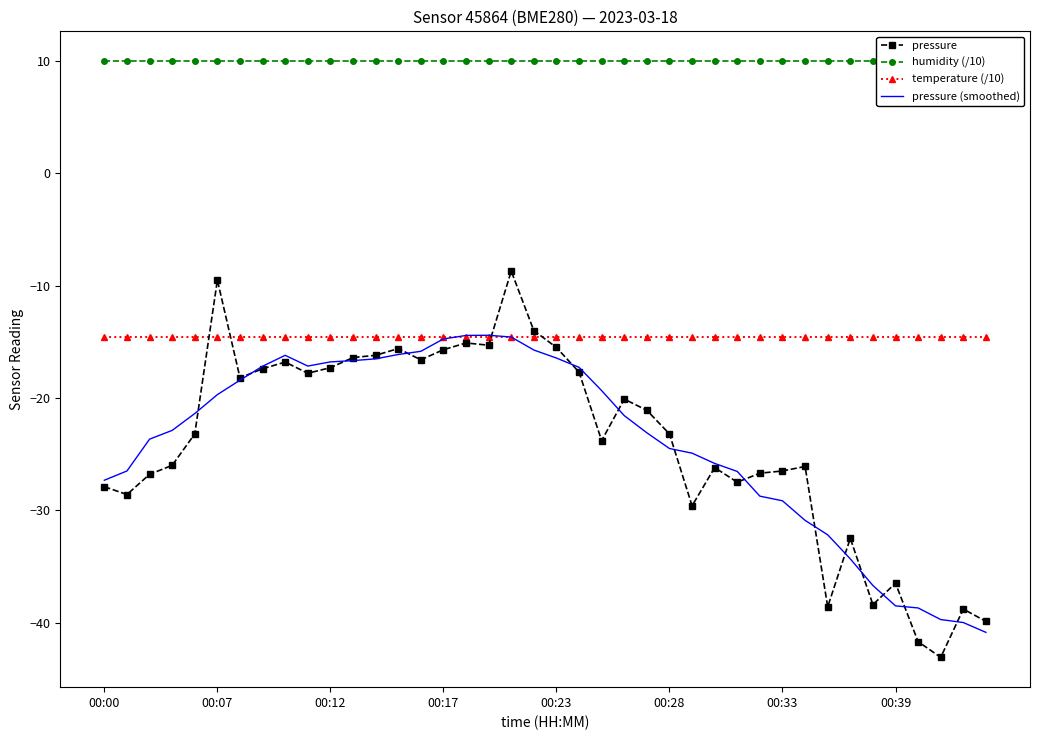

List the series in order of their peak value, highest first.

humidity (/10), pressure, pressure (smoothed), temperature (/10)